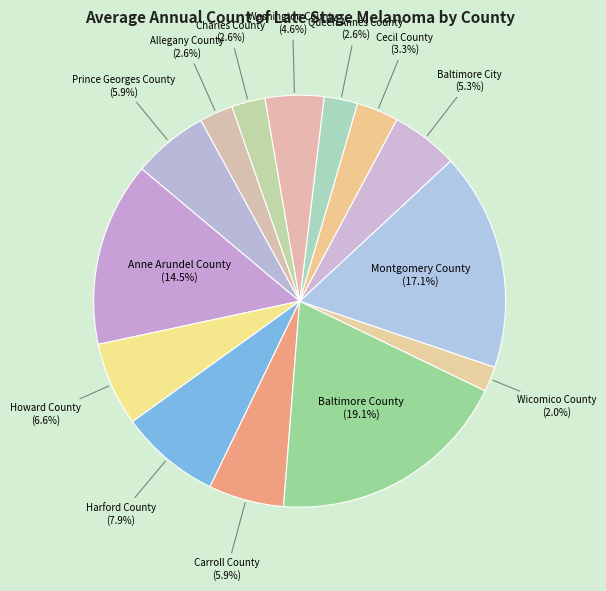

What percentage is the Carroll County slice, to the nearest percent?

6%